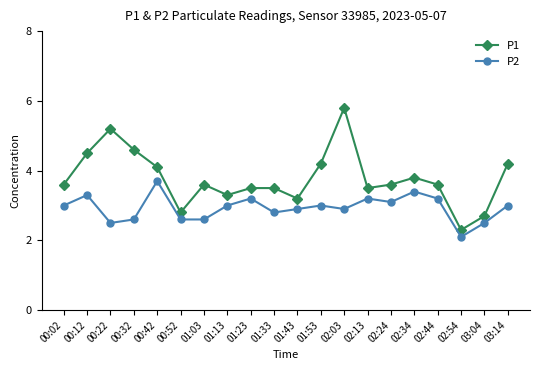

At which category does P2 reach its first local peak?

00:12